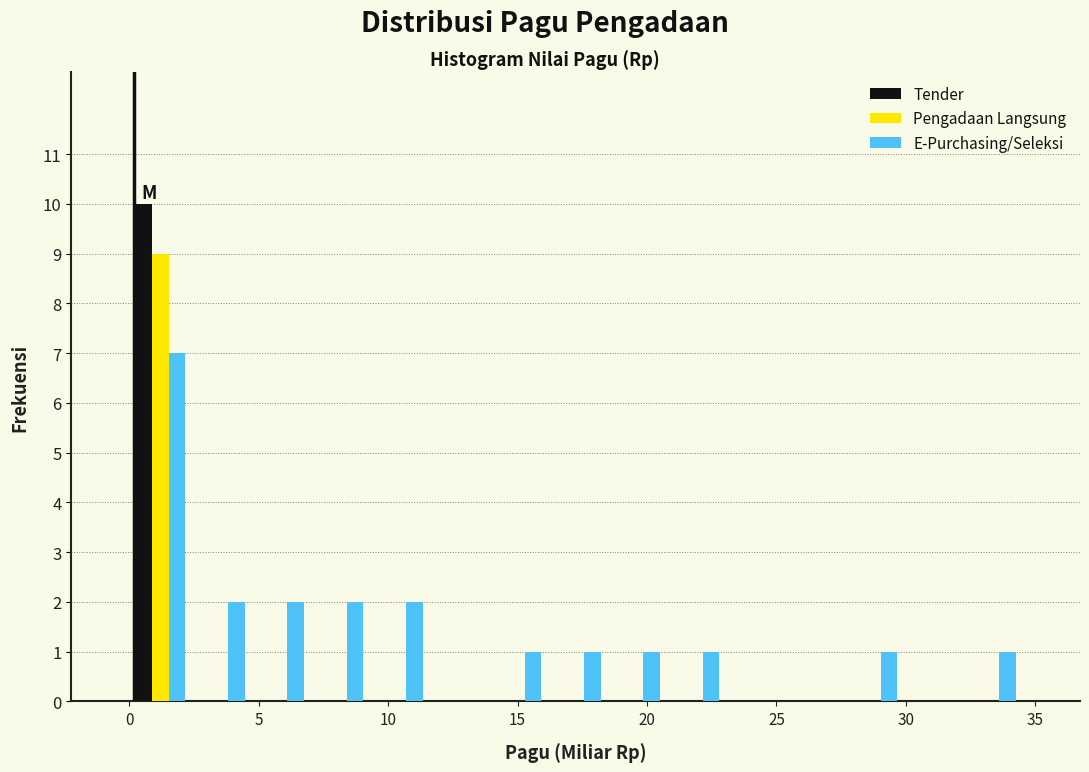

What is the height of the Tender bar covering 0.0 to 2.5 on the x-axis? Neither the bar edges nor the heights are printed on the chart, so give them approximately, as read against the axes.

10